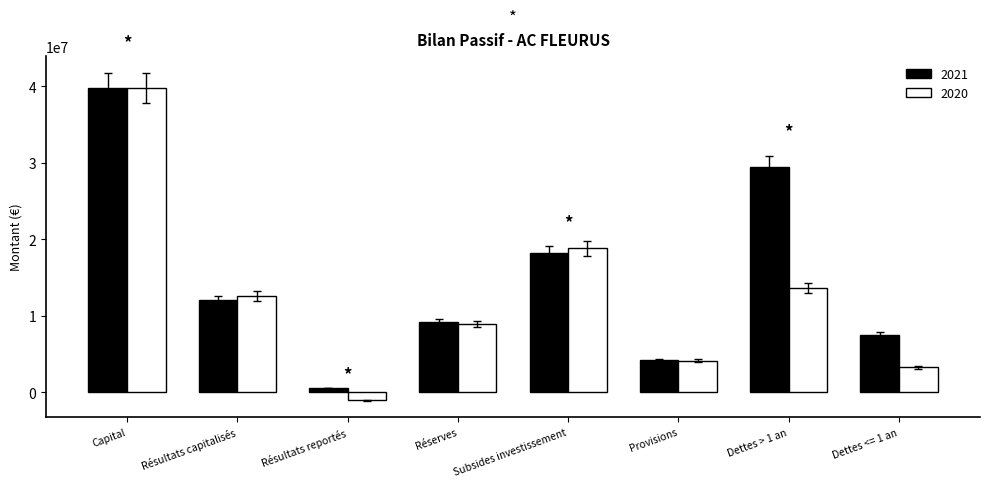

What position from the right is Résultats reportés?

6